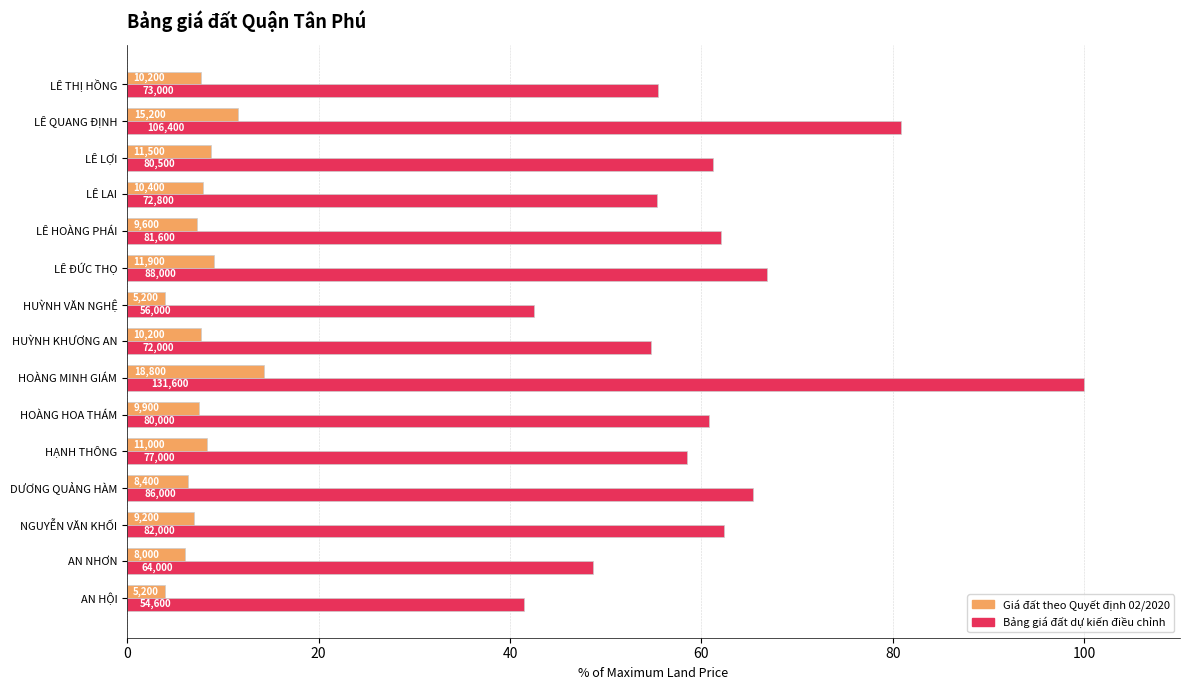

What is the highest value of the Giá đất theo Quyết định 02/2020 series?

14.3